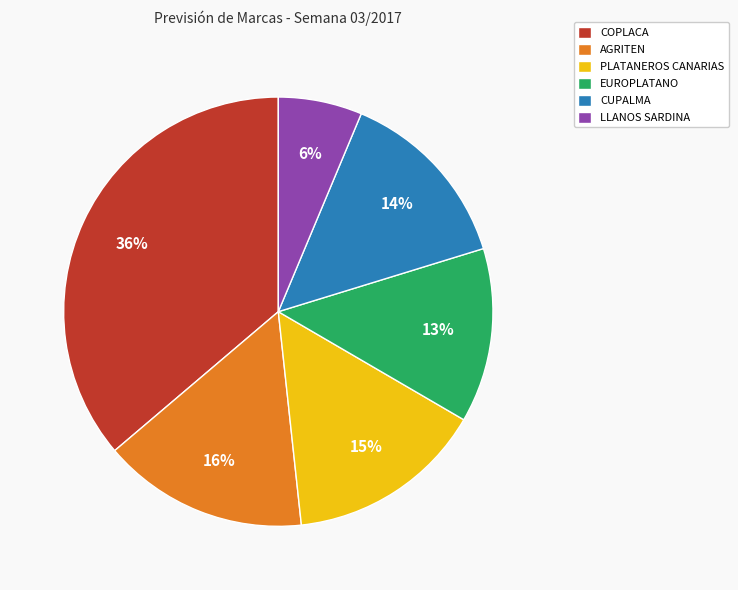

To the nearest percent, what portion does COPLACA represent?

36%